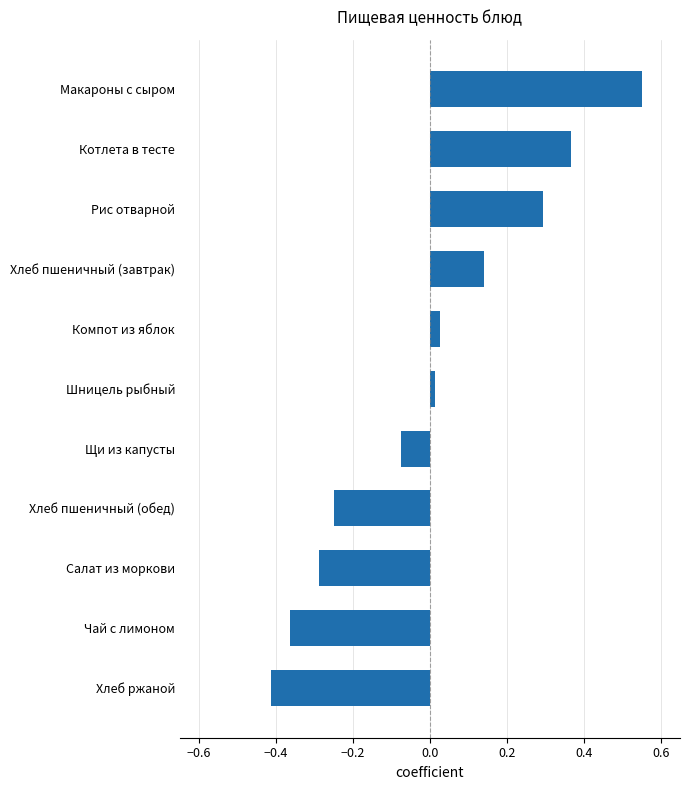

What is the change in value from Салат из моркови to Макароны с сыром?

+0.8